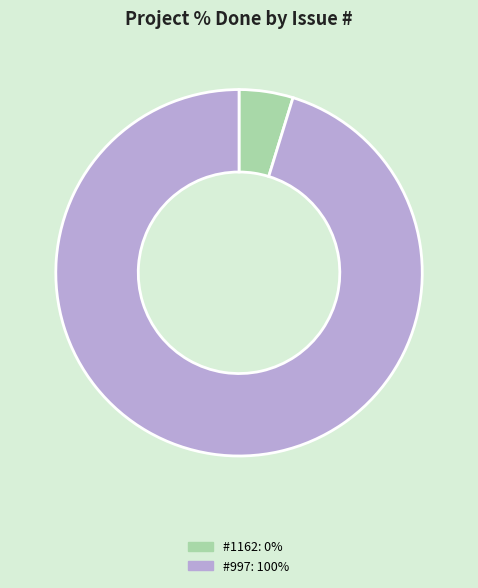

Count the number of slices in the pie.

2